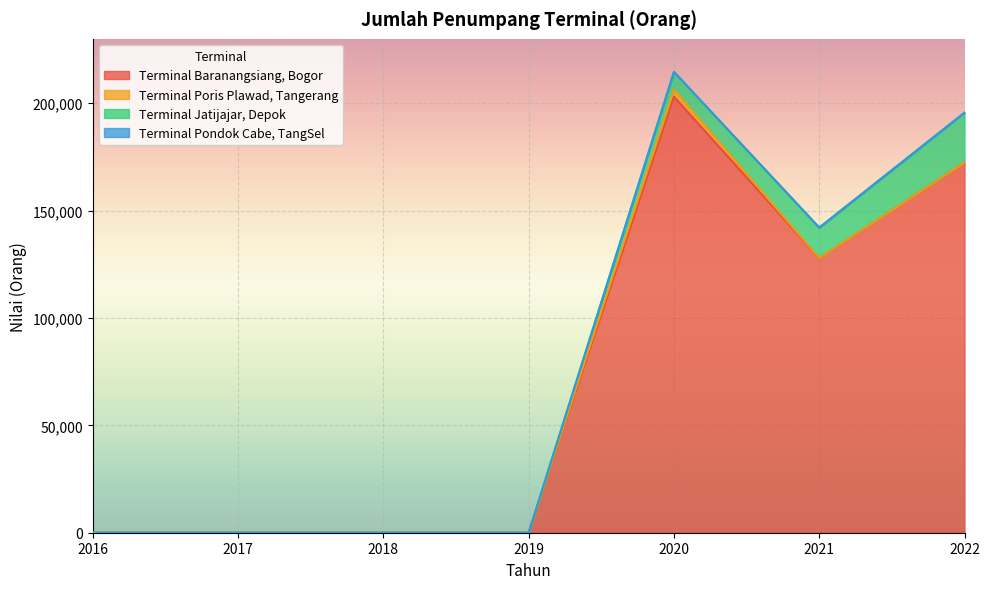

True or false: Terminal Pondok Cabe, TangSel and Terminal Poris Plawad, Tangerang intersect in this chart.

False